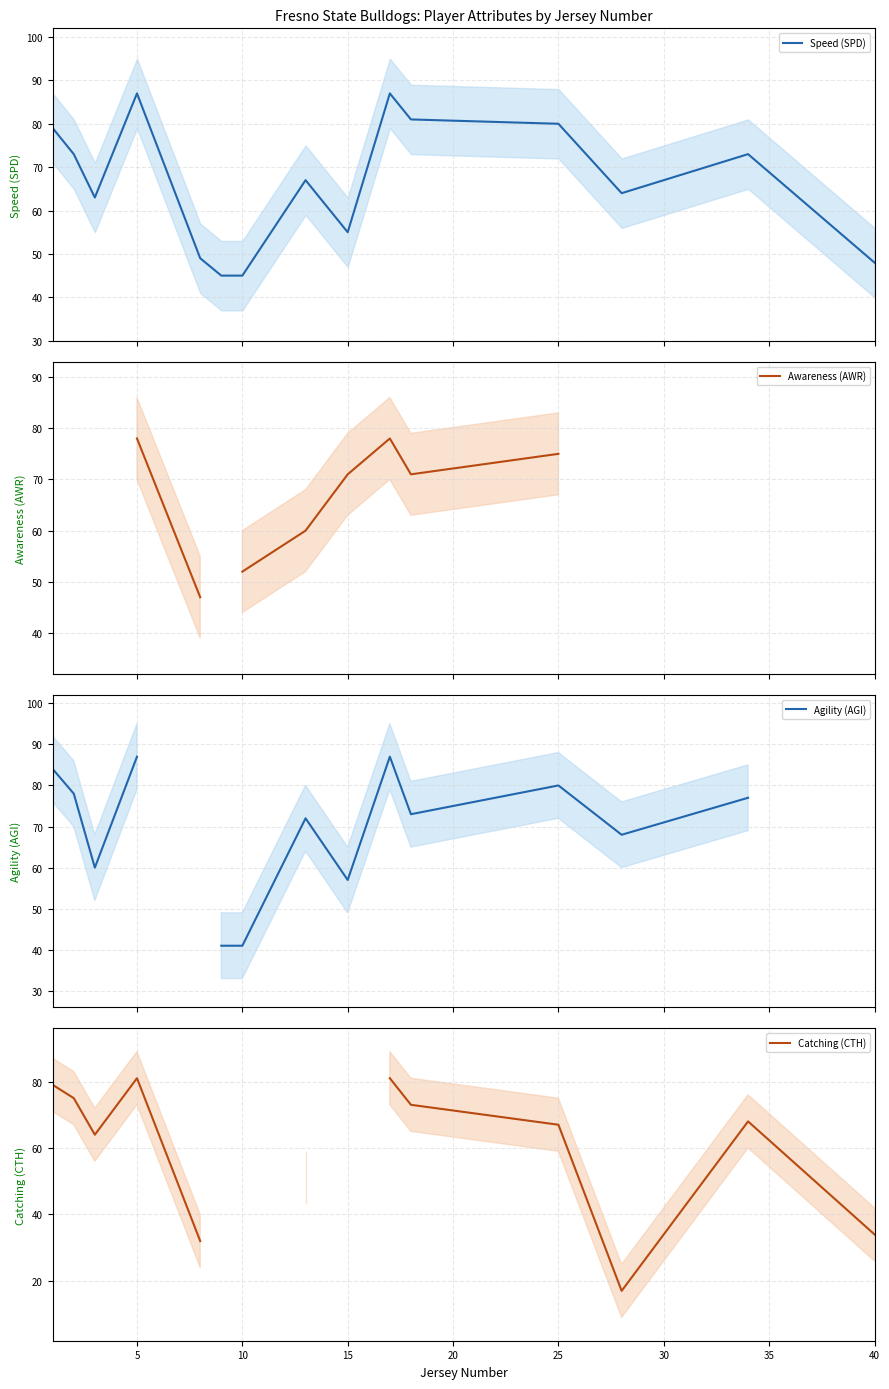

How many intersections are there between Awareness (AWR) and Agility (AGI)?

3